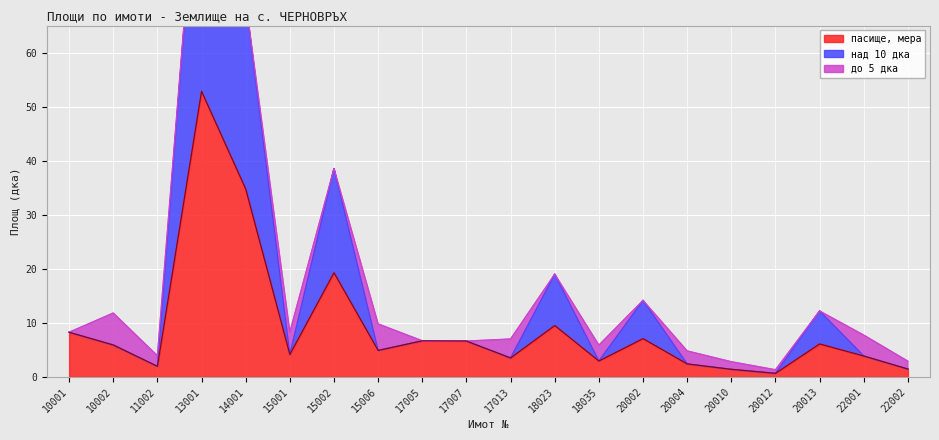

Is it true that пасище, мера equals 19.3 at 15002?

True